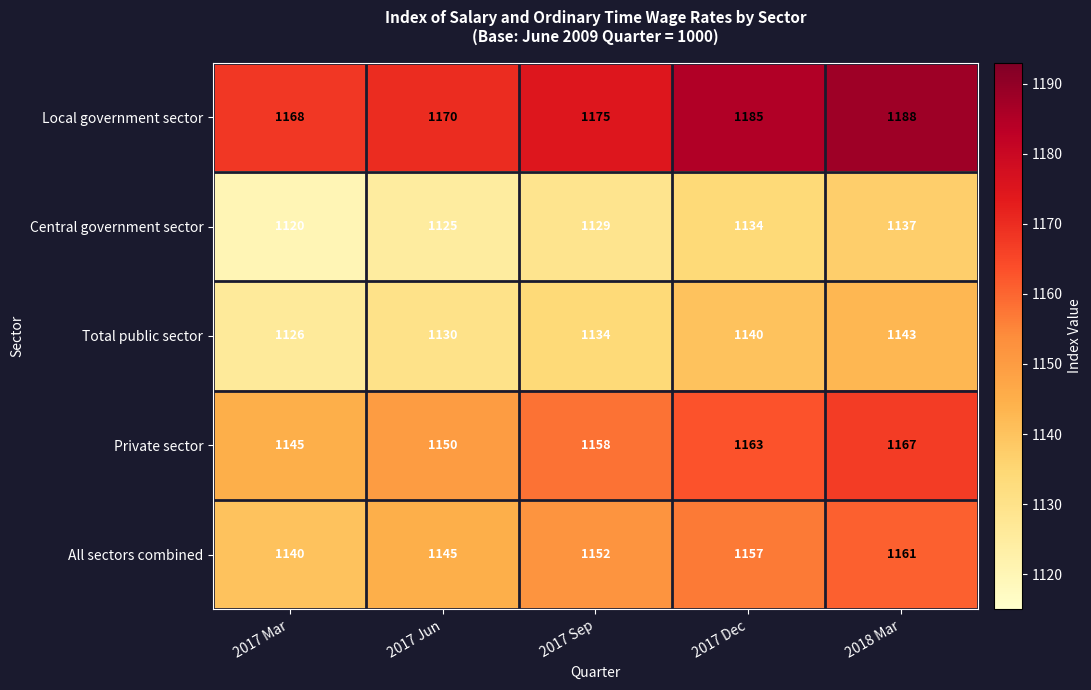

The value of Central government sector at 2018 Mar is 1737. True or false?

False